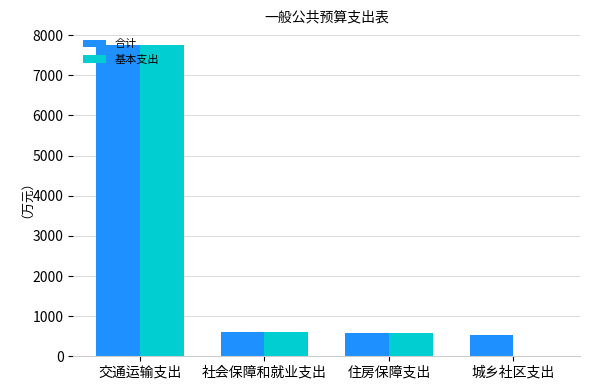

What is the sum of all 合计 values?

9460.5